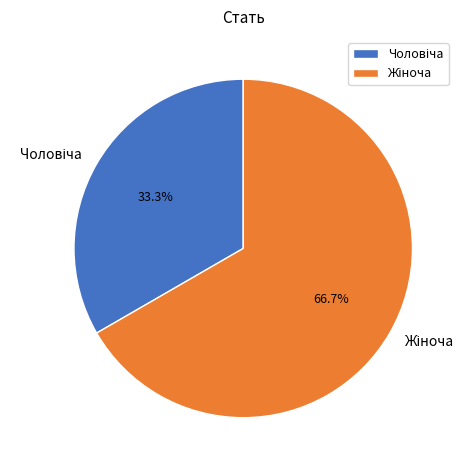

Is there a majority slice in this chart?

Yes